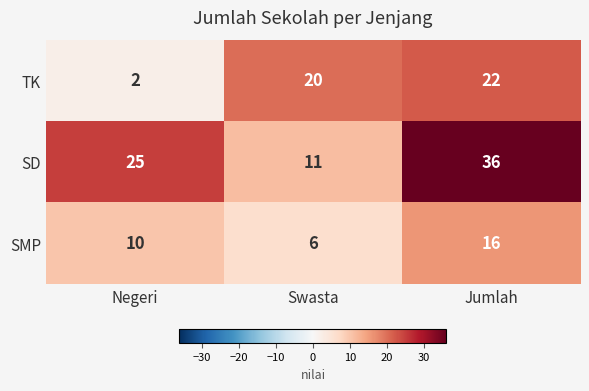

How many data points does each series have?

3